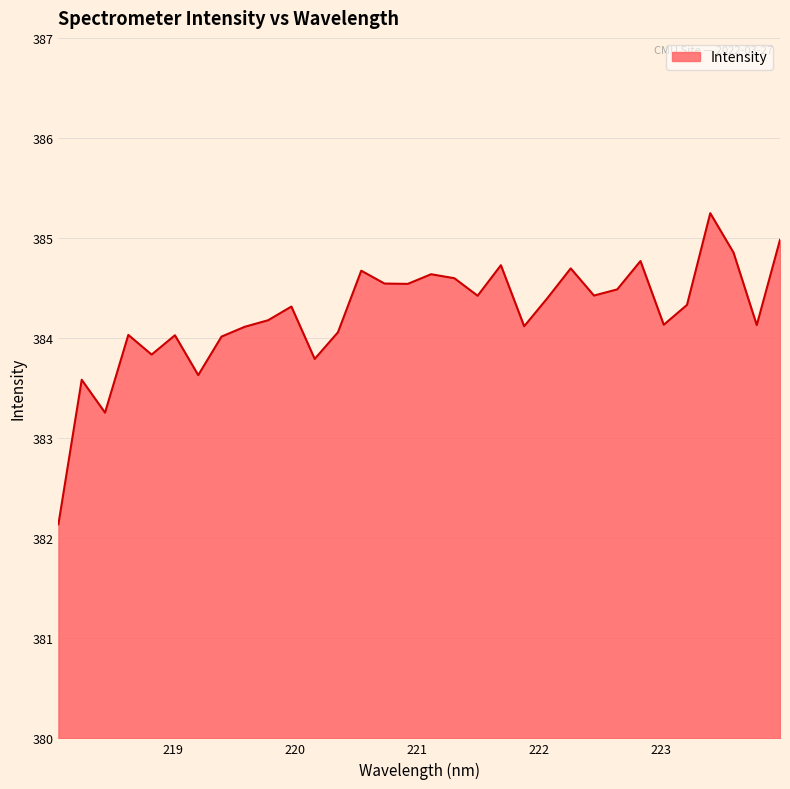

What is the greatest value displayed?

385.2